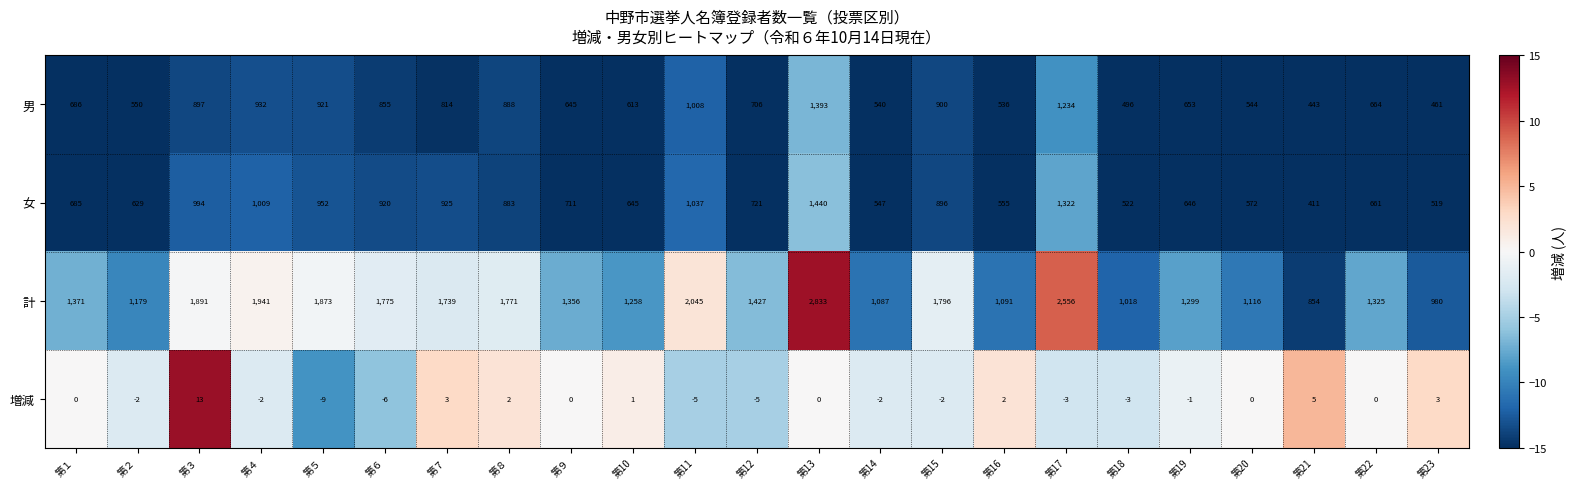

What is the difference between the second highest and minimum values in the 計 series?

1702